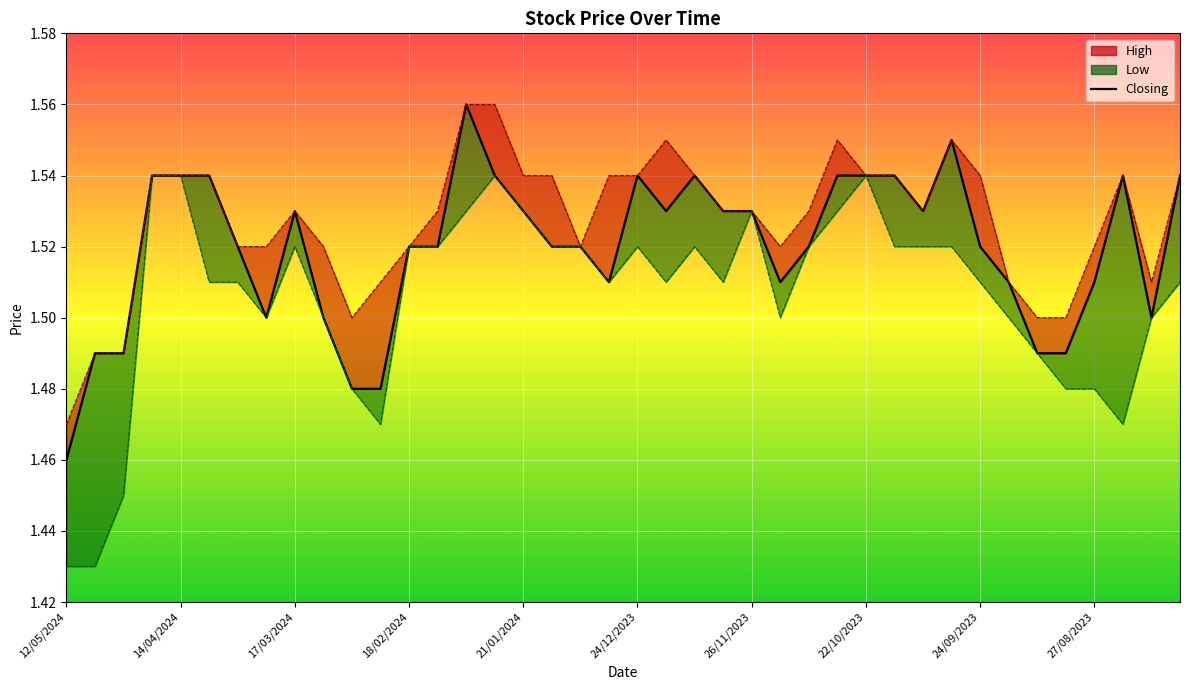

The value at 14/04/2024 is 1.5. True or false?

True